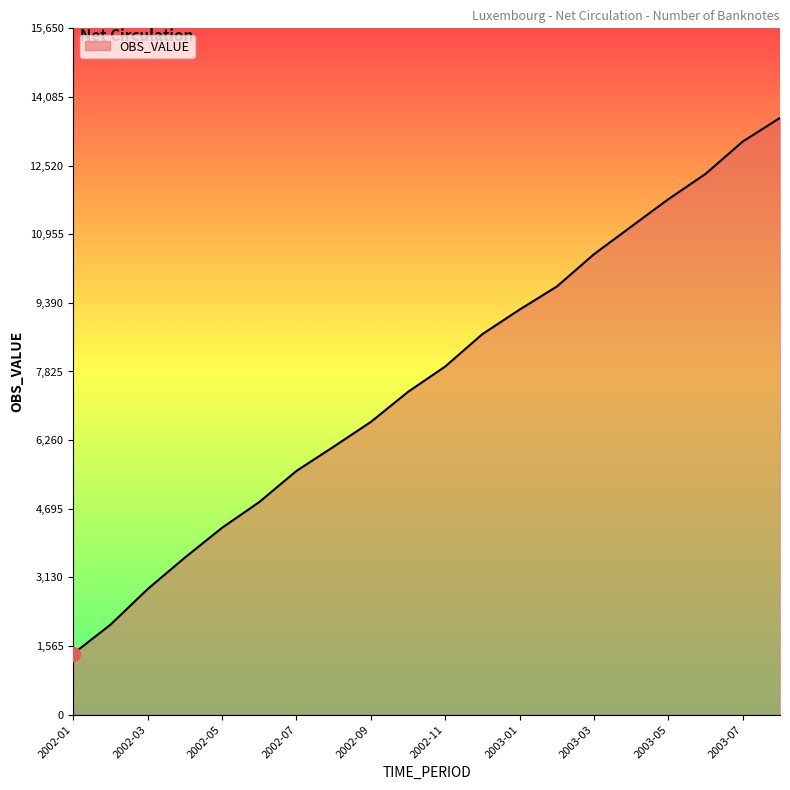

What is the maximum value shown in the chart?

13609.2